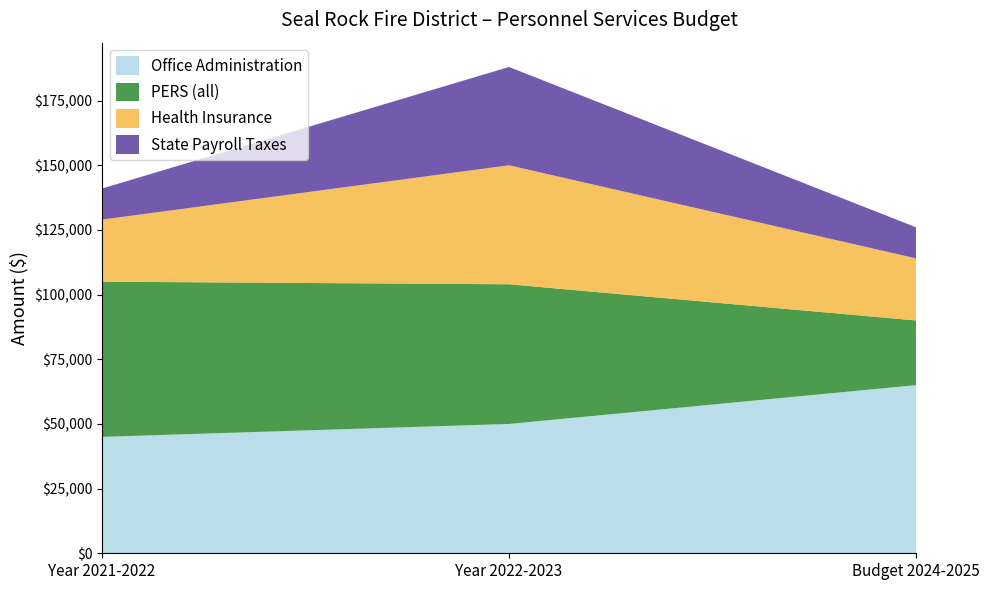

Reading left to right, transcribe all the data shown in this chart.

Office Administration: Year 2021-2022=45000	Year 2022-2023=50000	Budget 2024-2025=65000
PERS (all): Year 2021-2022=60000	Year 2022-2023=54000	Budget 2024-2025=25000
Health Insurance: Year 2021-2022=24000	Year 2022-2023=46000	Budget 2024-2025=24000
State Payroll Taxes: Year 2021-2022=12000	Year 2022-2023=38000	Budget 2024-2025=12000